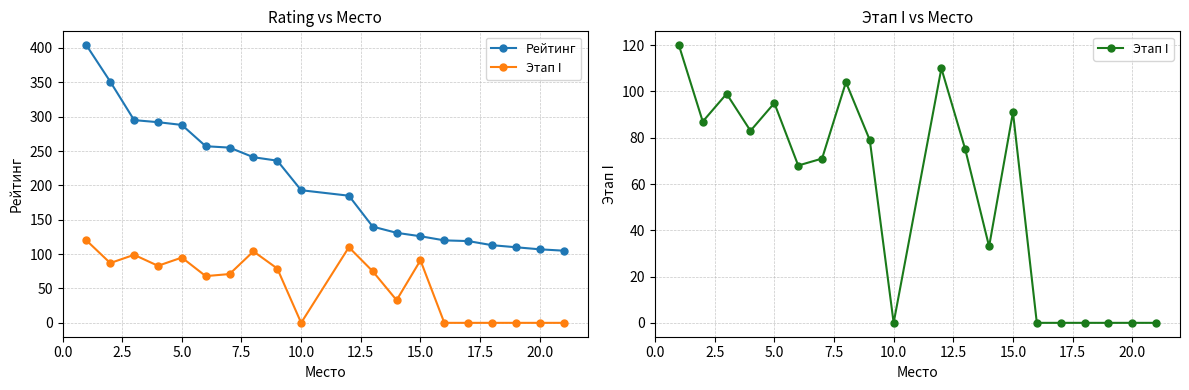

Reading left to right, what are all the values shown in this chart?

Рейтинг: 404	351	295	292	288	257	255	241	236	193	185	140	131	126	120	119	113	110	107	105
Этап I: 120	87	99	83	95	68	71	104	79	0	110	75	33	91	0	0	0	0	0	0